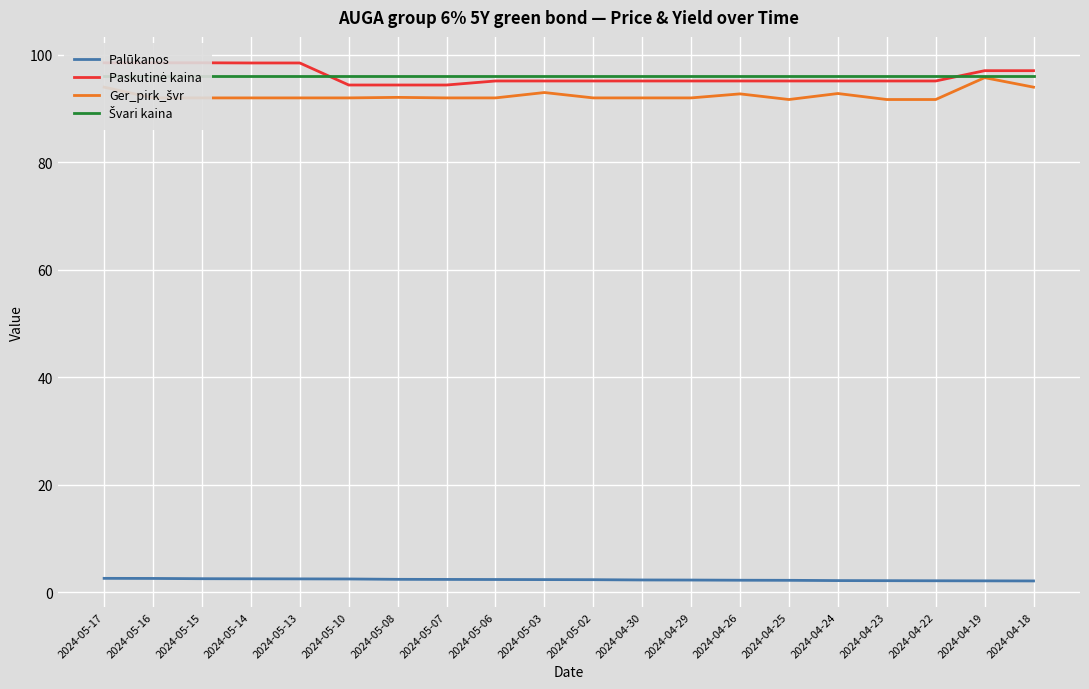

List the series in order of their peak value, highest first.

Paskutinė kaina, Švari kaina, Ger_pirk_švr, Palūkanos